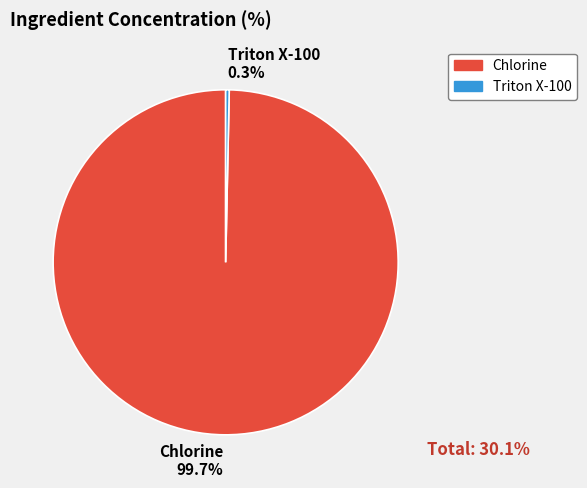

Which category has the smallest portion of the pie?

Triton X-100